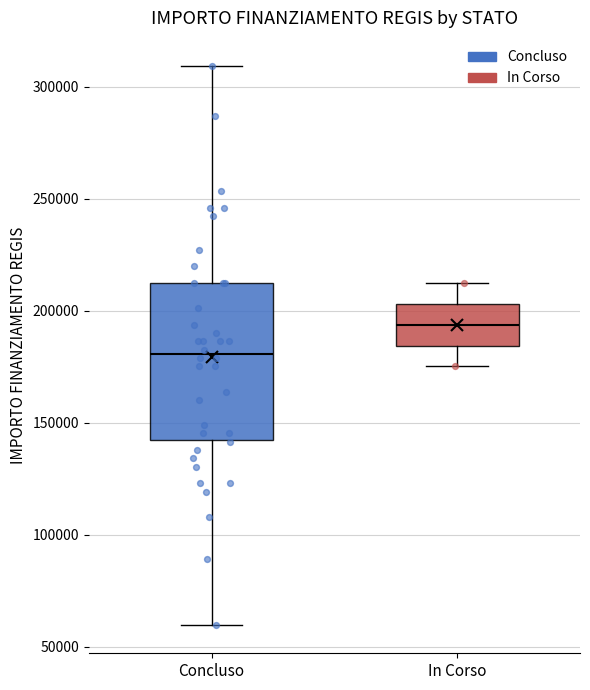

Where does the lower whisker of the box for In Corso end on the y-axis? The values are not printed on the chart, so give them approximately, as read against the axis.

175000